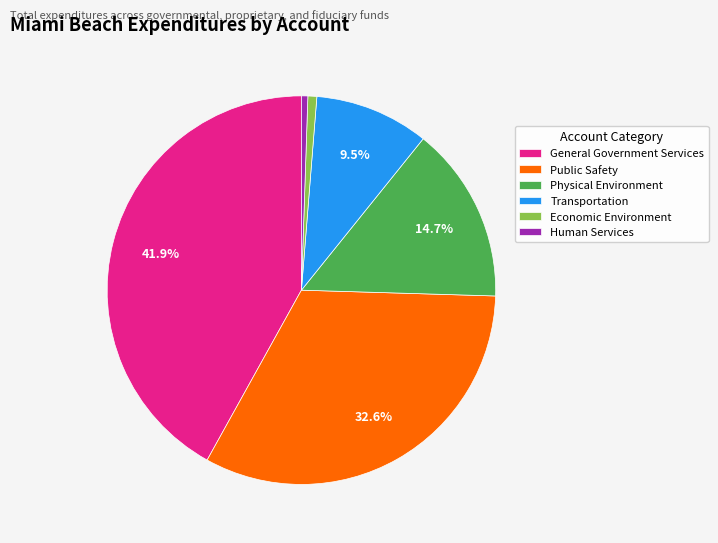

The Economic Environment slice represents 11% of the pie. True or false?

False